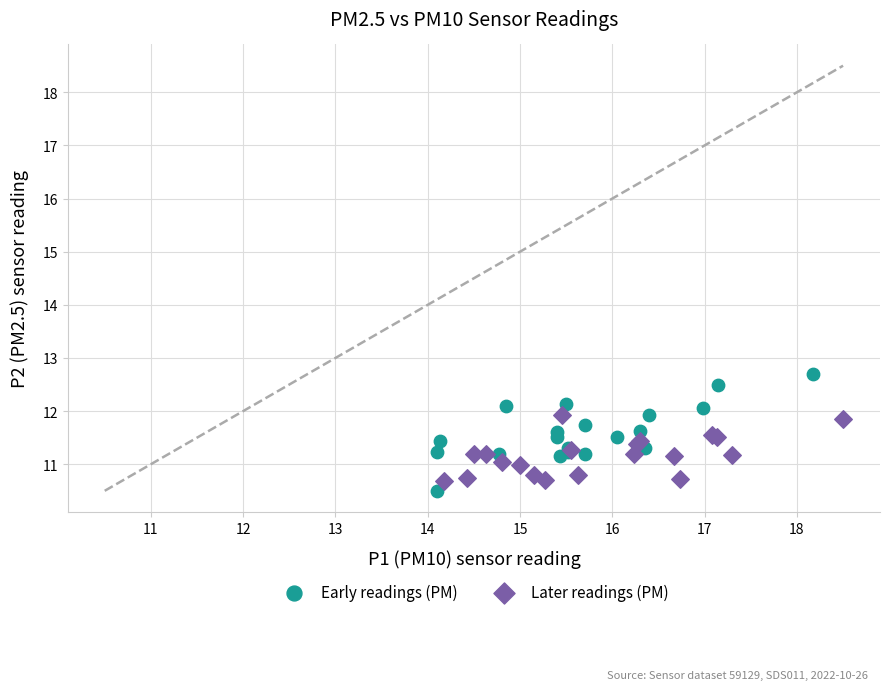

Which series has the widest spread of Y values?

Early readings (PM)